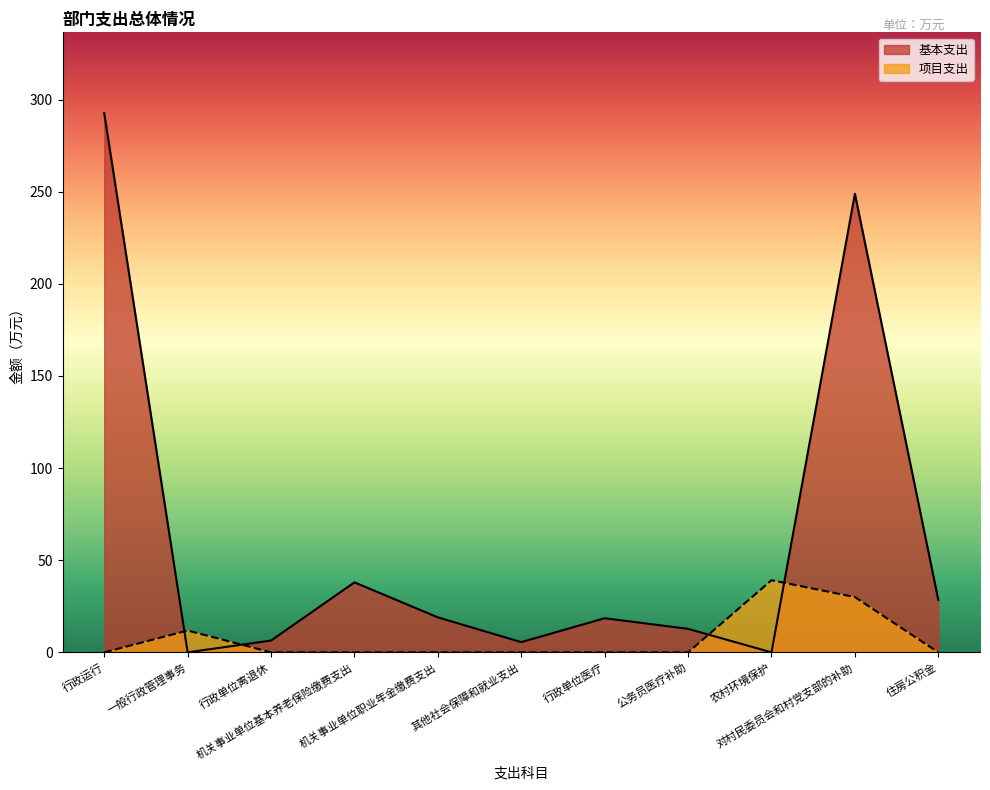

How many values in 基本支出 are above zero?

9